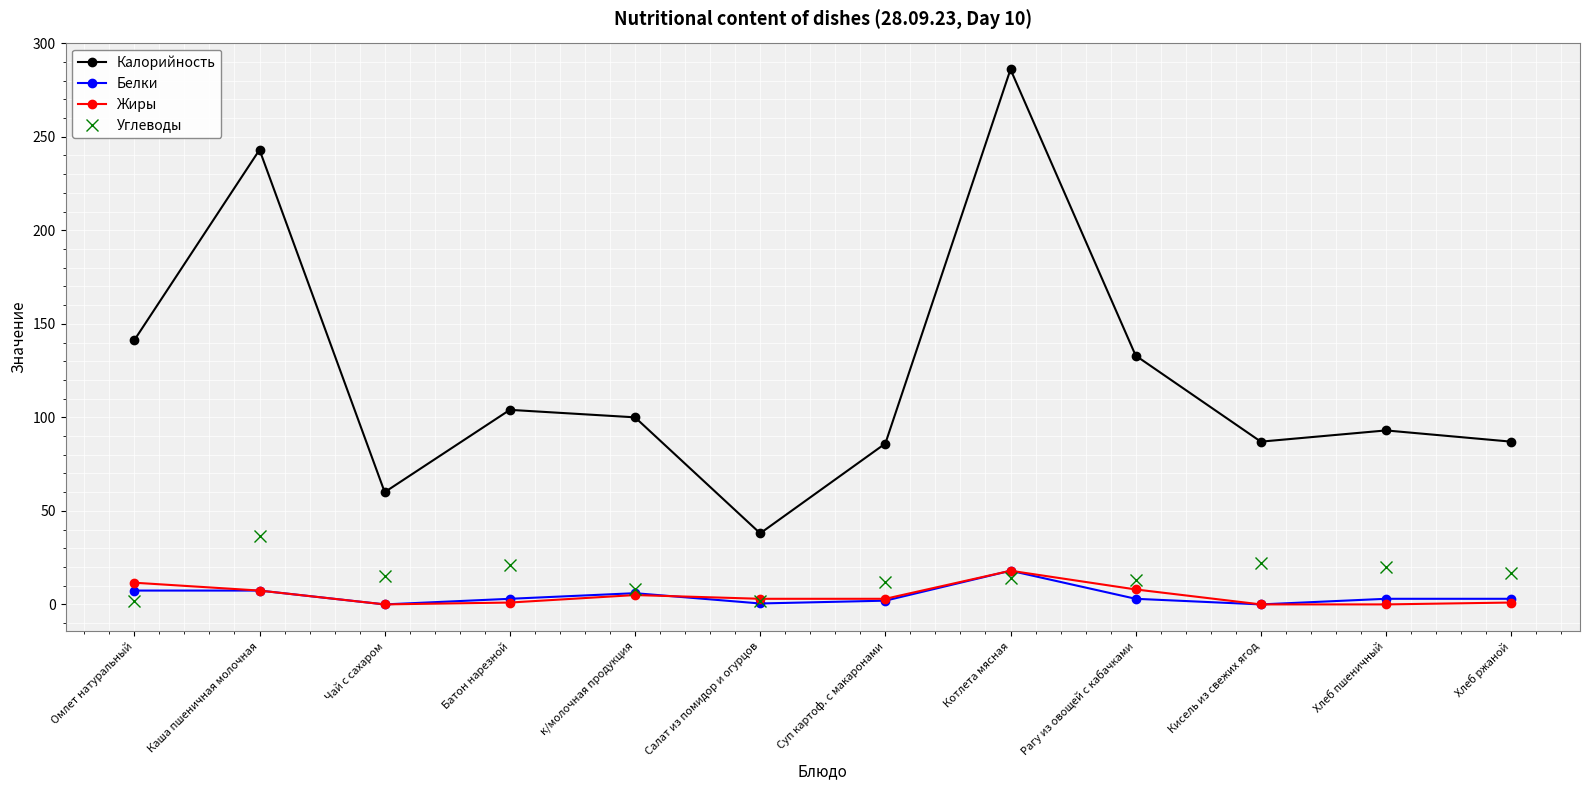

What is the difference between the second highest and second lowest values in the Калорийность series?

183.0